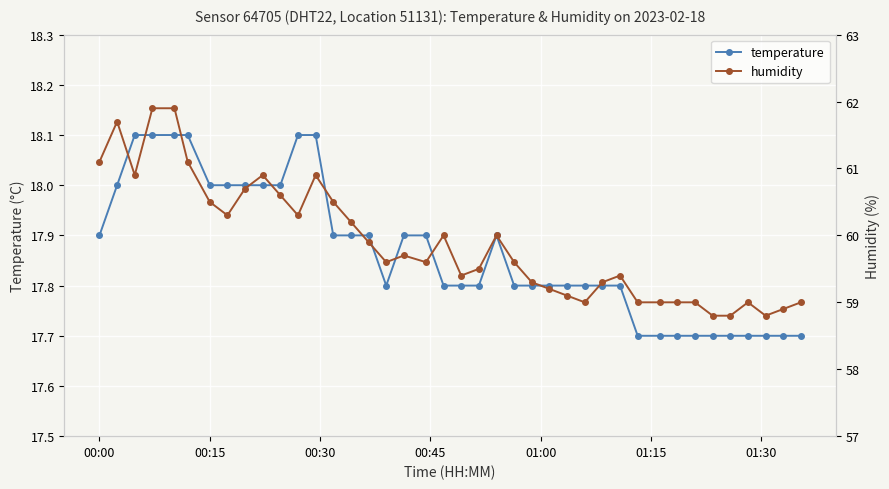

True or false: temperature and humidity intersect in this chart.

False